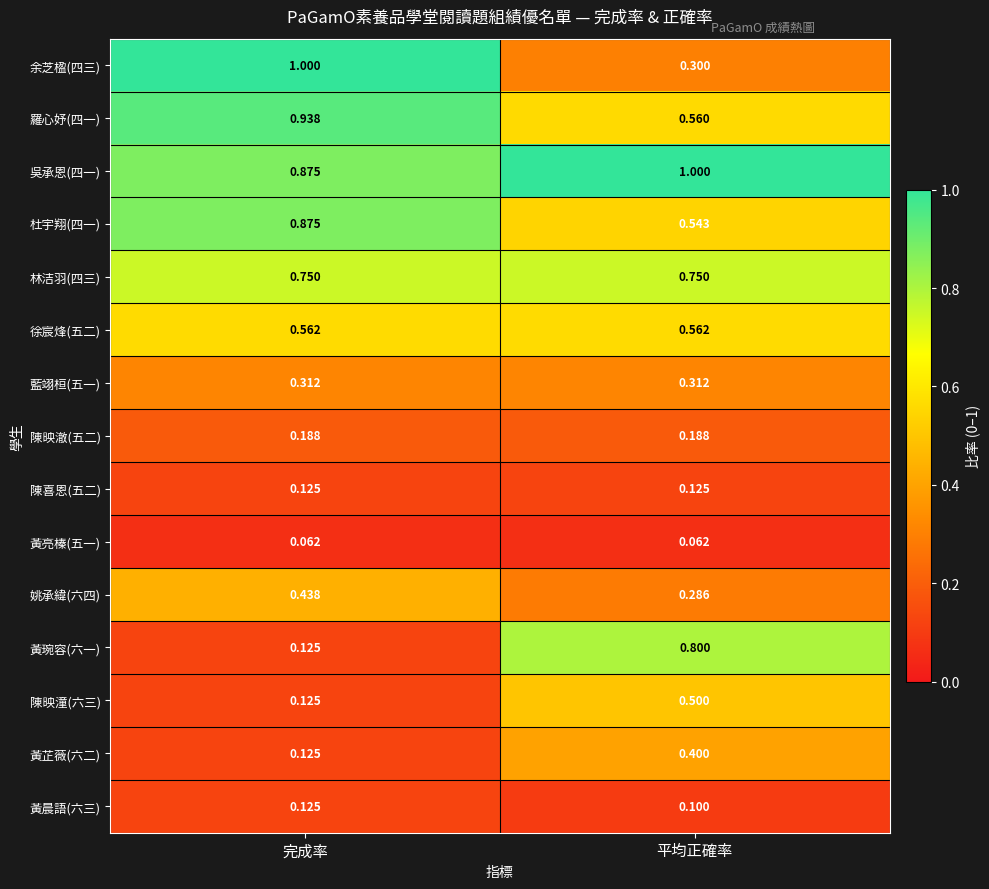

At which label is 黃芷薇(六二) closest to 0?

完成率